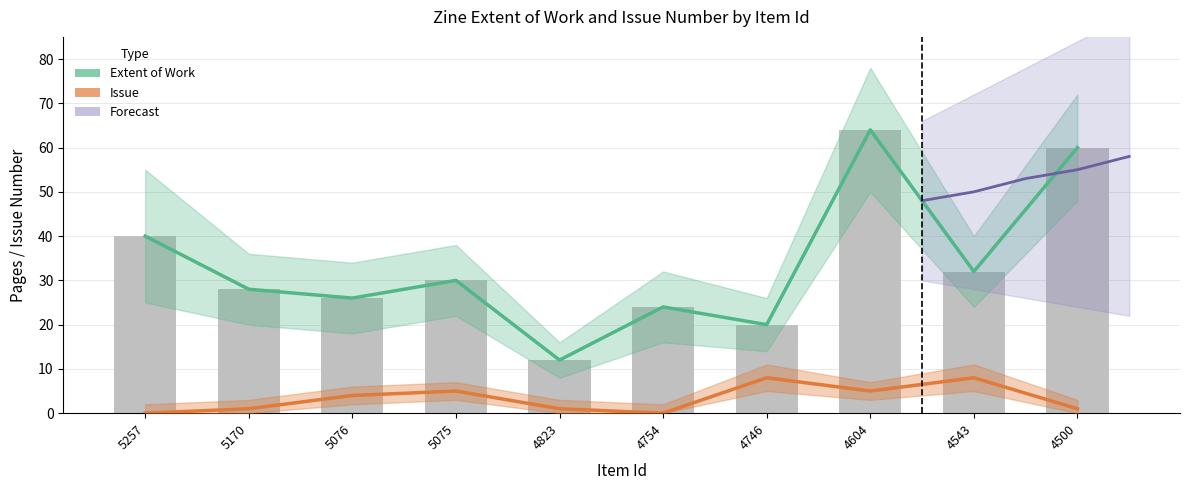

What is the sum of all Issue values?

33